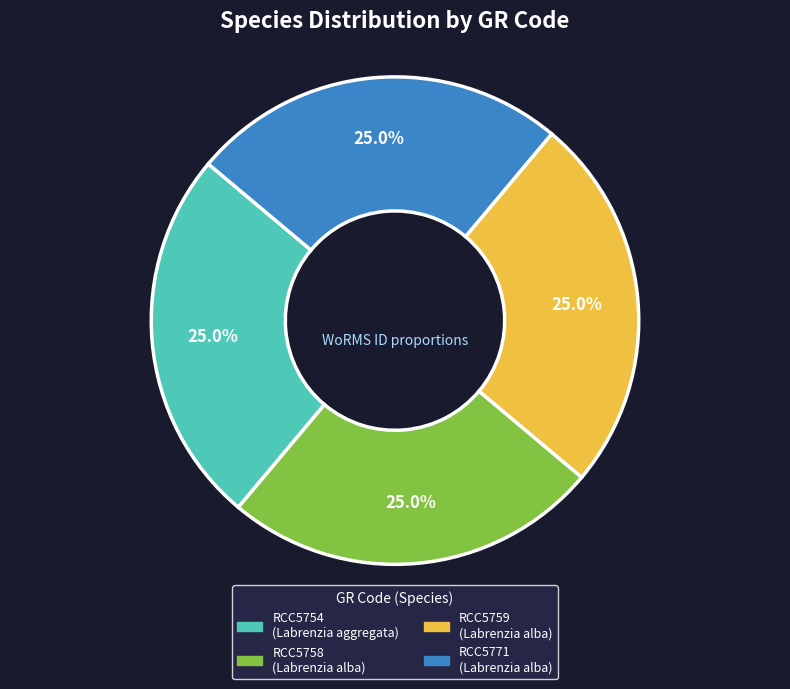

What percentage do RCC5771 and RCC5758 together represent?

50.0%